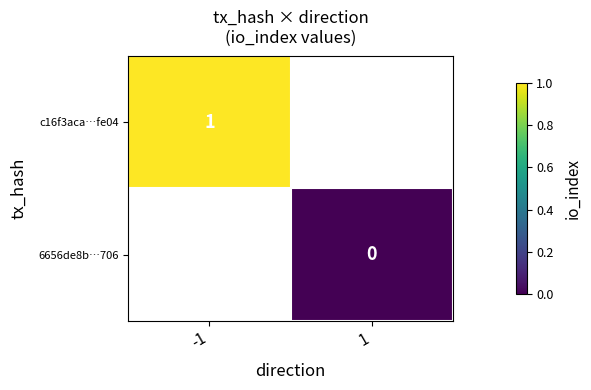

Between 1 and -1, which is larger?

-1